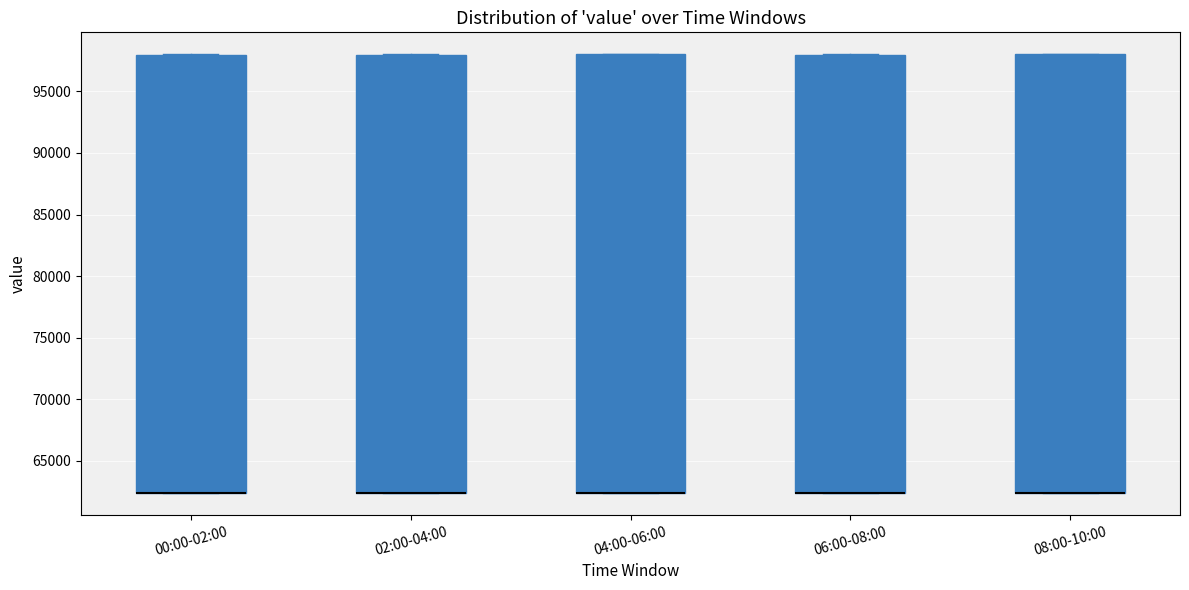

Where is the upper edge of the box for 06:00-08:00 on the y-axis? The values are not printed on the chart, so give them approximately, as read against the axis.

98000